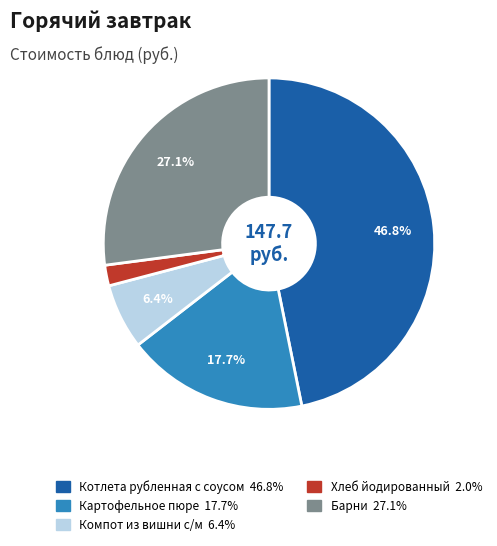

What is the ratio of the value at Картофельное пюре to the value at Компот из вишни с/м?

2.8